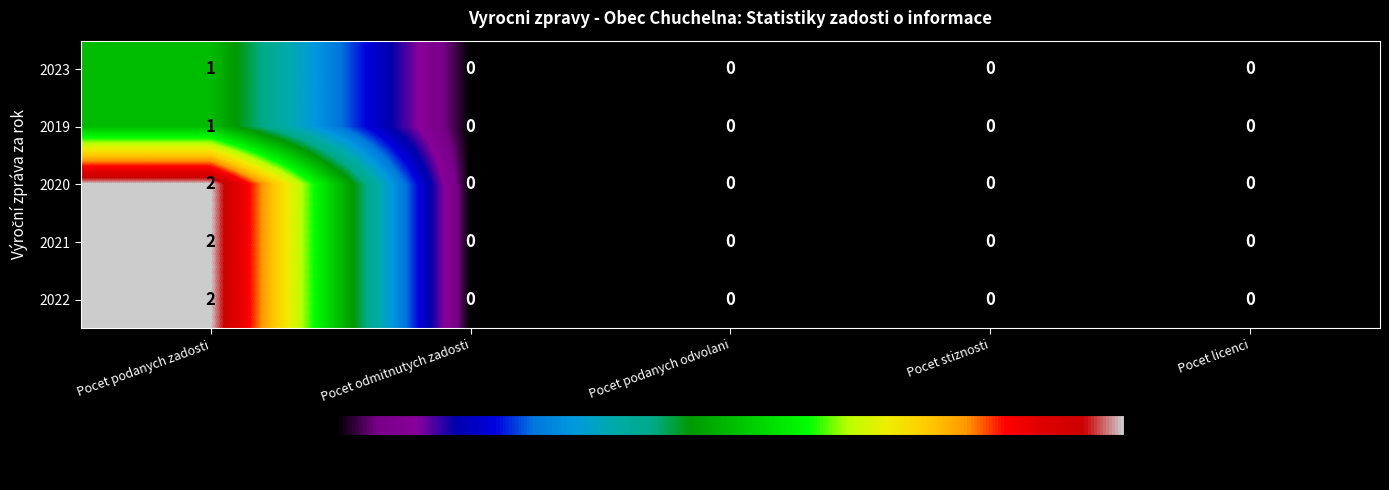

At which category does the chart reach its peak across all series?

Pocet podanych zadosti